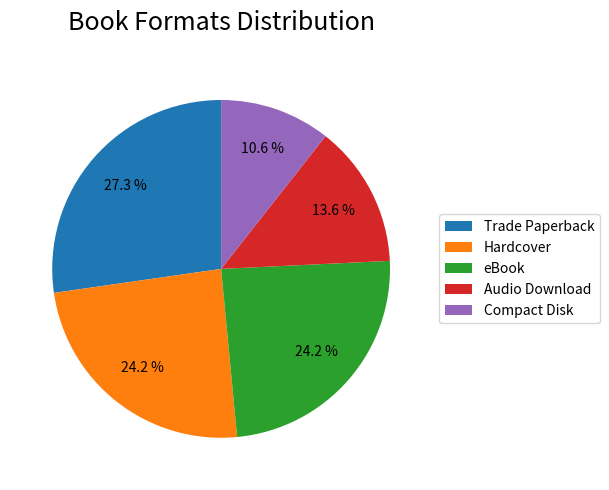

Does Trade Paperback account for over 50% of the chart?

No